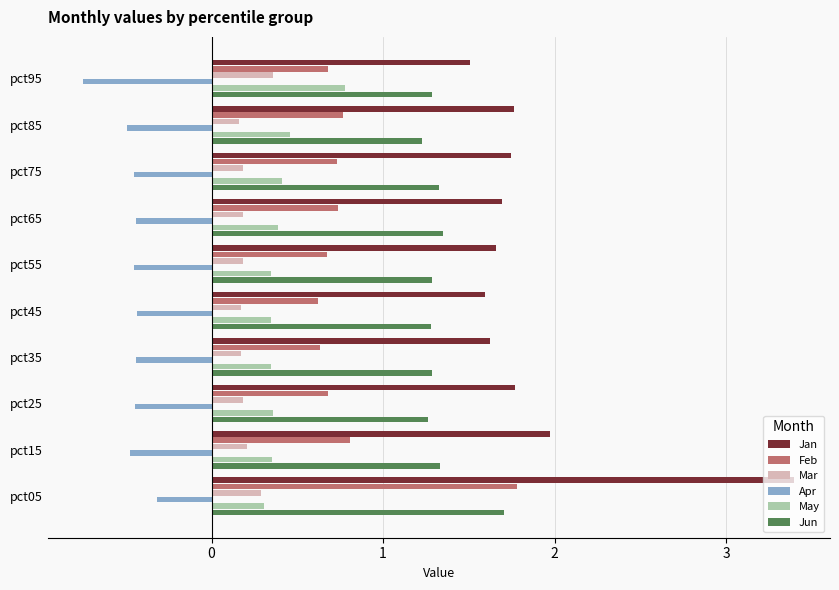

Rank the series at pct75 from highest to lowest value.

Jan, Jun, Feb, May, Mar, Apr